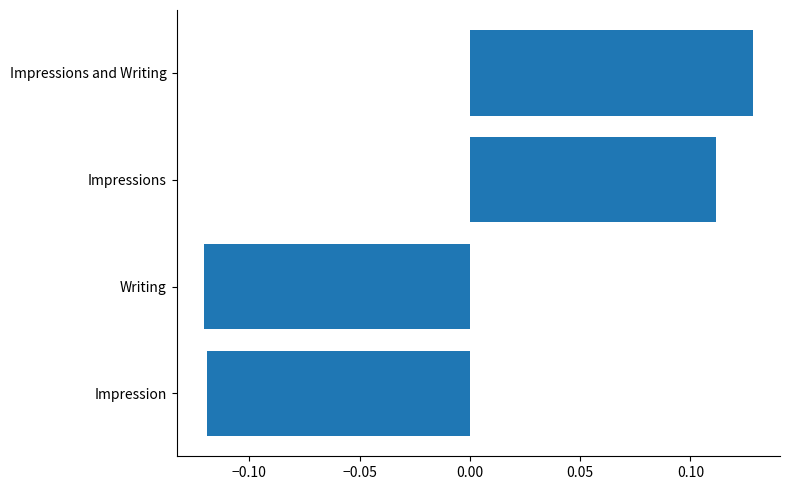

Which label corresponds to the largest value in the chart?

Impressions and Writing